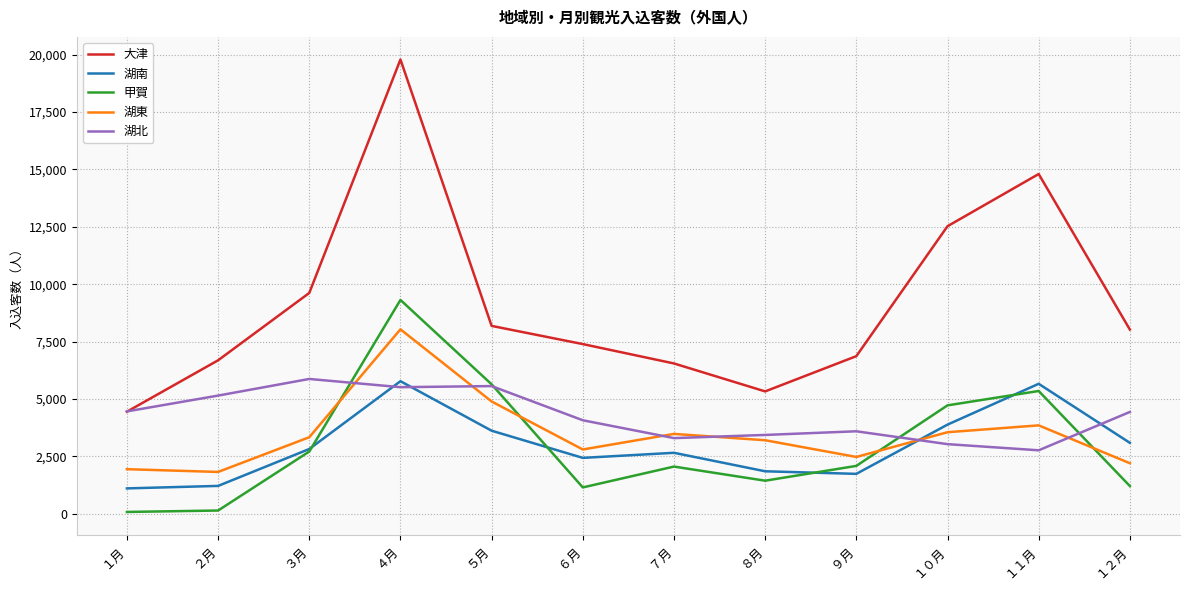

What is the spread (max minus min) of values at １月?

4379